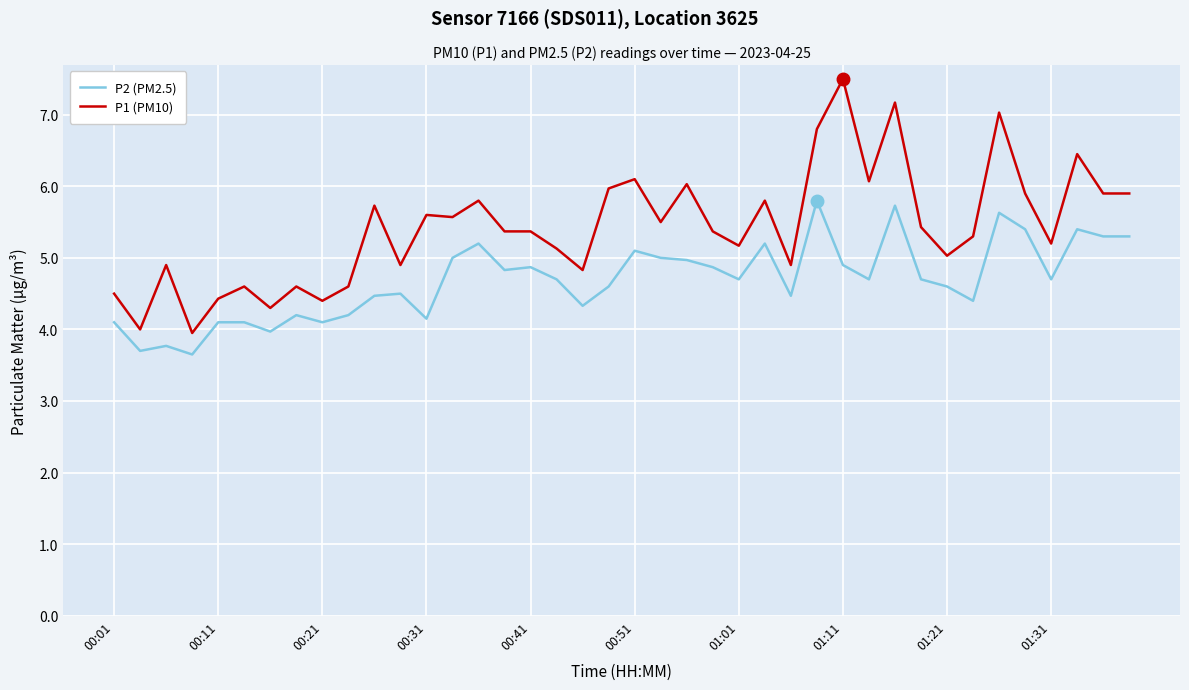

Which series has the widest spread of values?

P1 (PM10)